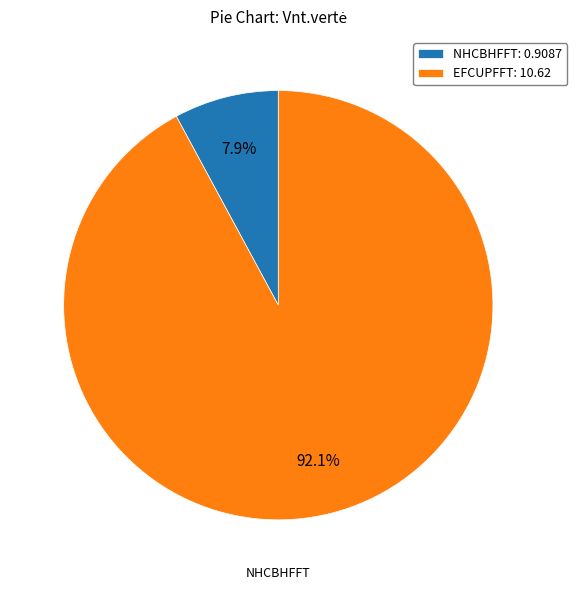

Is there any slice that represents more than half of the pie?

Yes